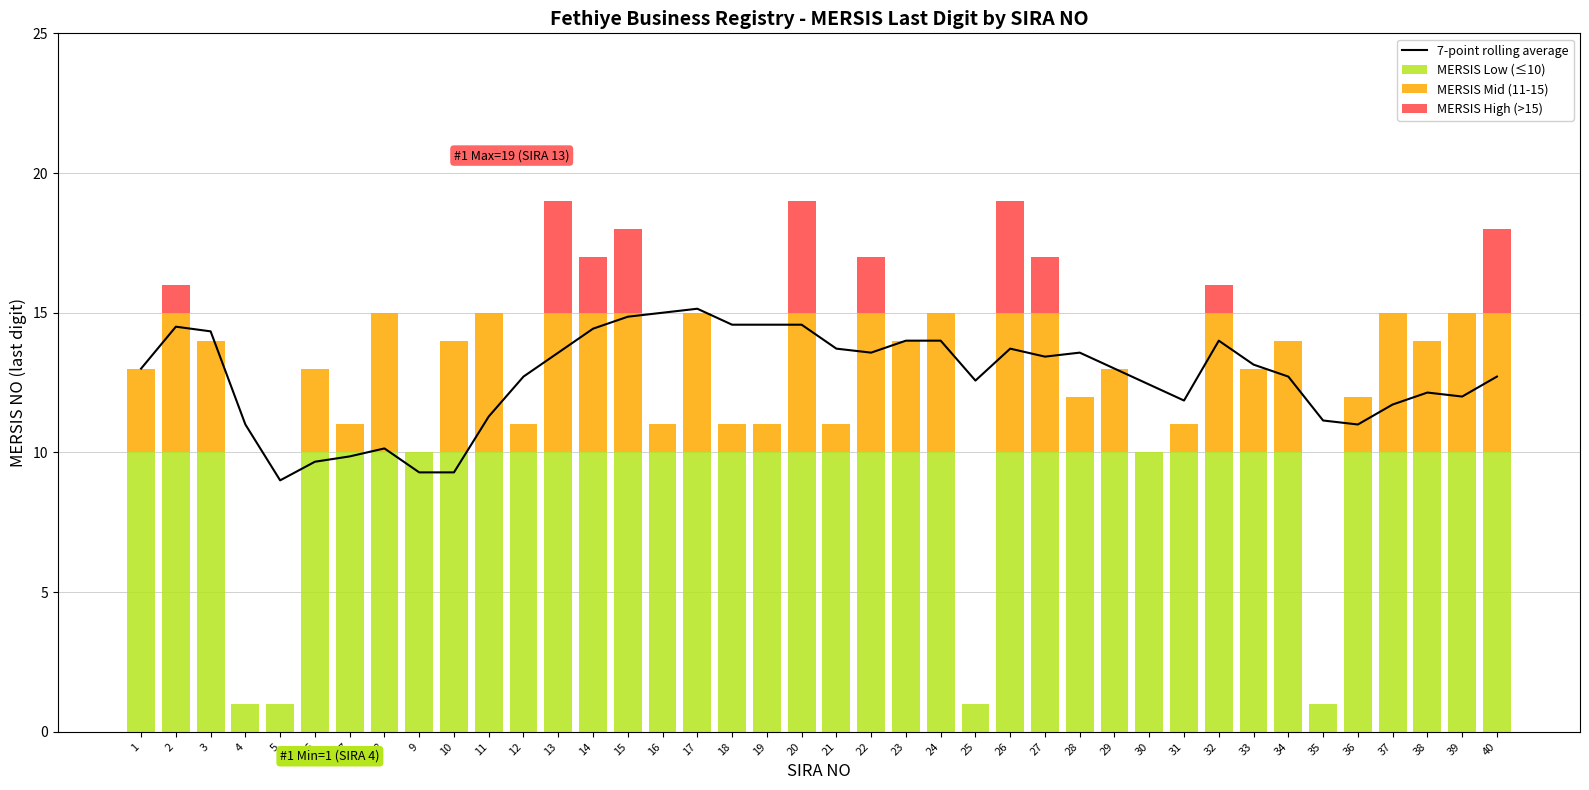

Rank the series by their maximum value, from lowest to highest.

MERSIS High (>15), MERSIS Mid (11-15), MERSIS Low (≤10), 7-point rolling average